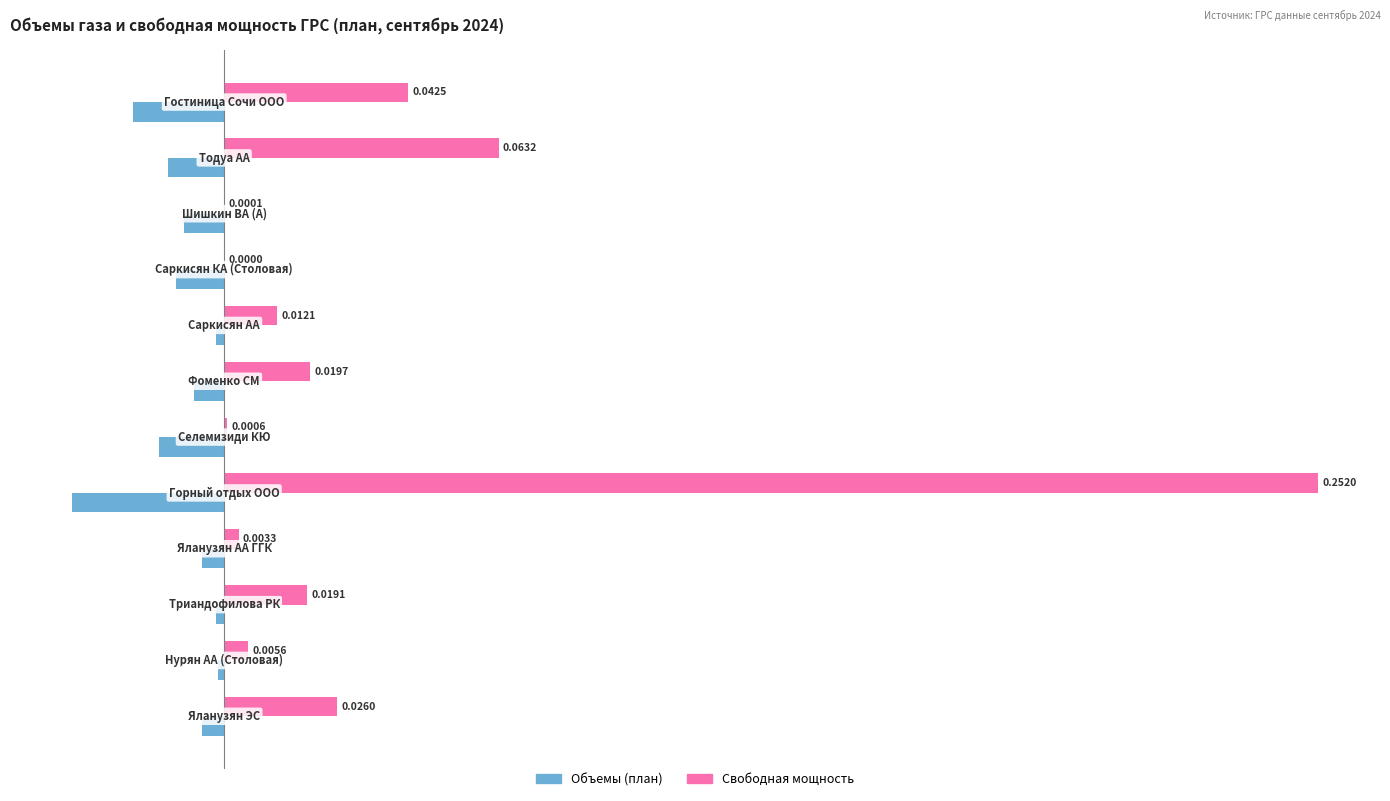

Which series has the largest total across all categories?

Свободная мощность